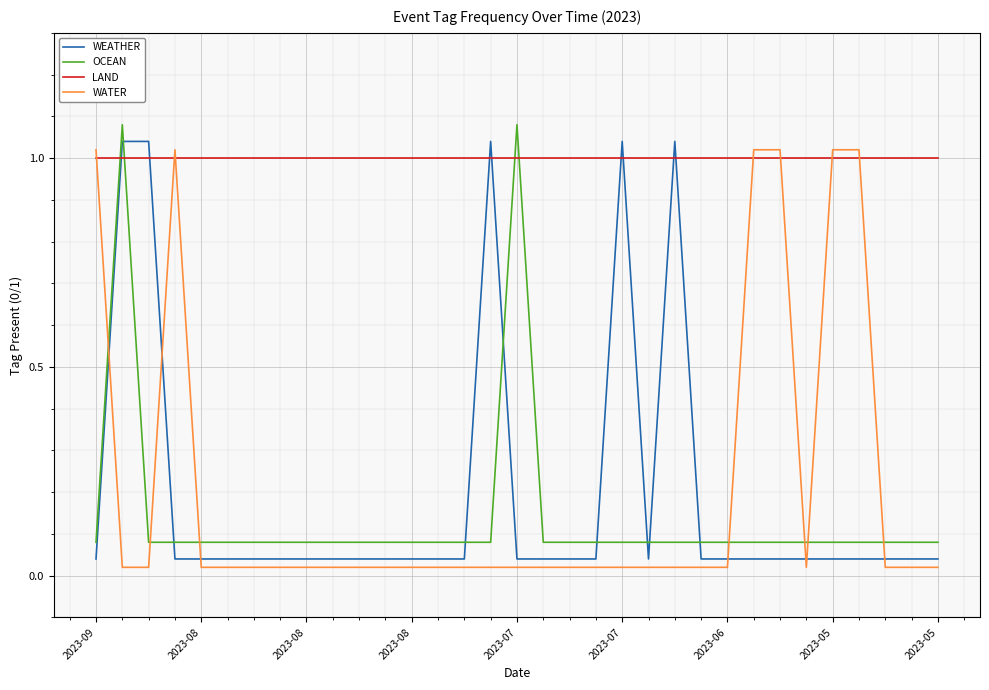

How many intersections are there between LAND and WATER?

7